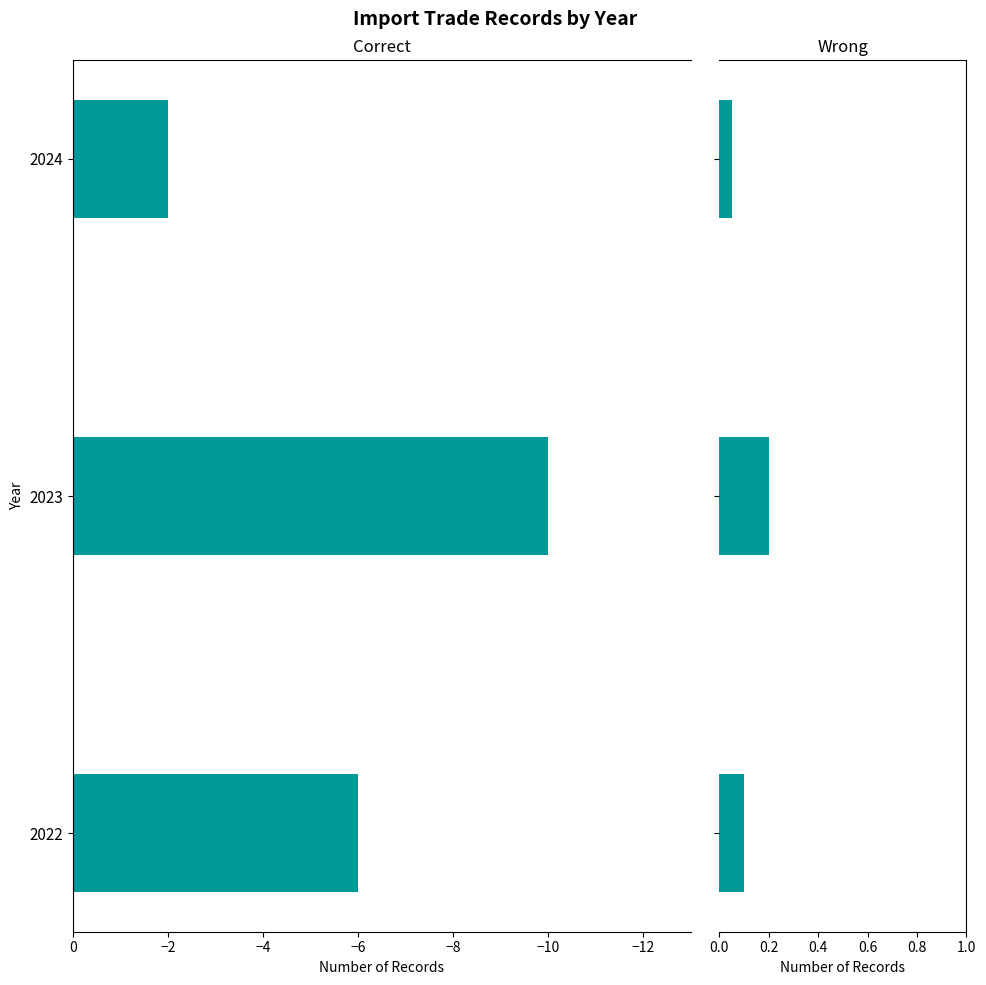

What is the maximum value for Hs6Code?

-2.0